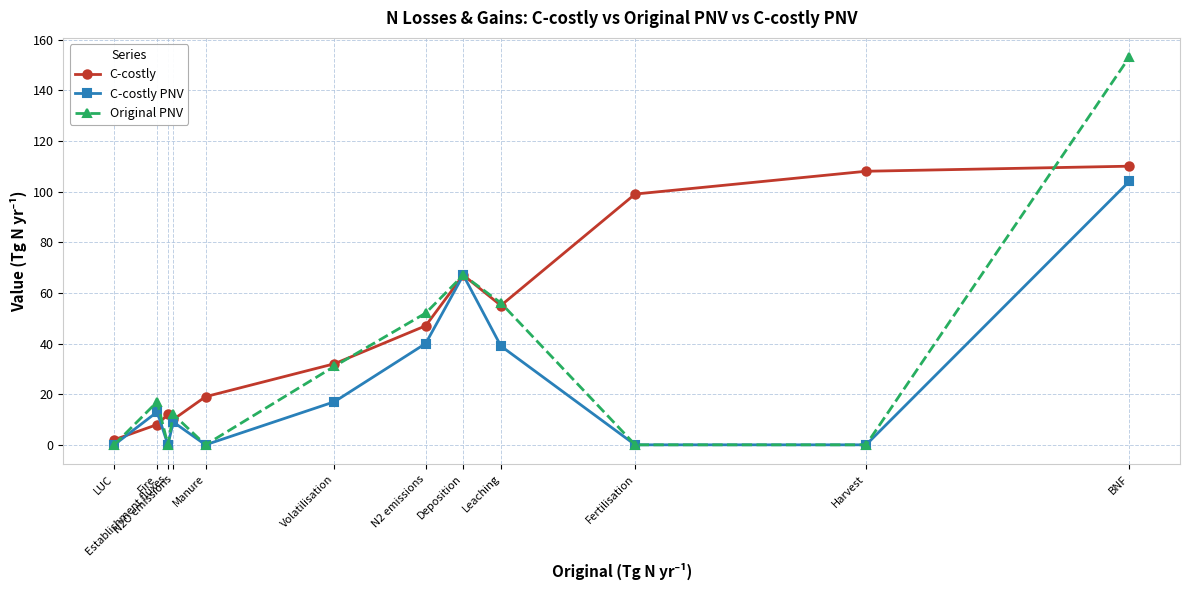

What is the difference between the highest and lowest values at Harvest?

108